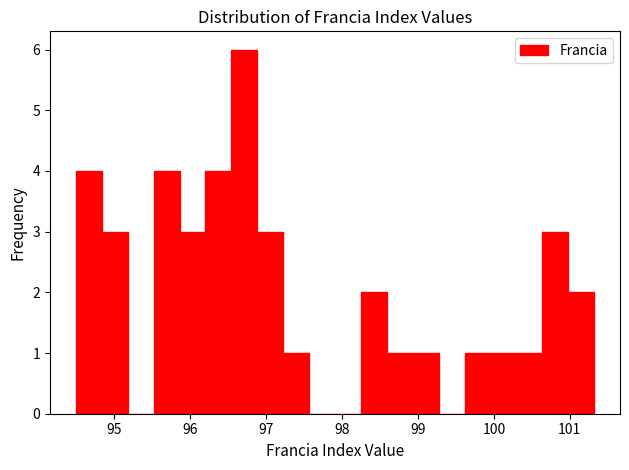

Around what value on the x-axis is the tallest bar? Give the approximate position of its centre, as read against the axis.

96.7